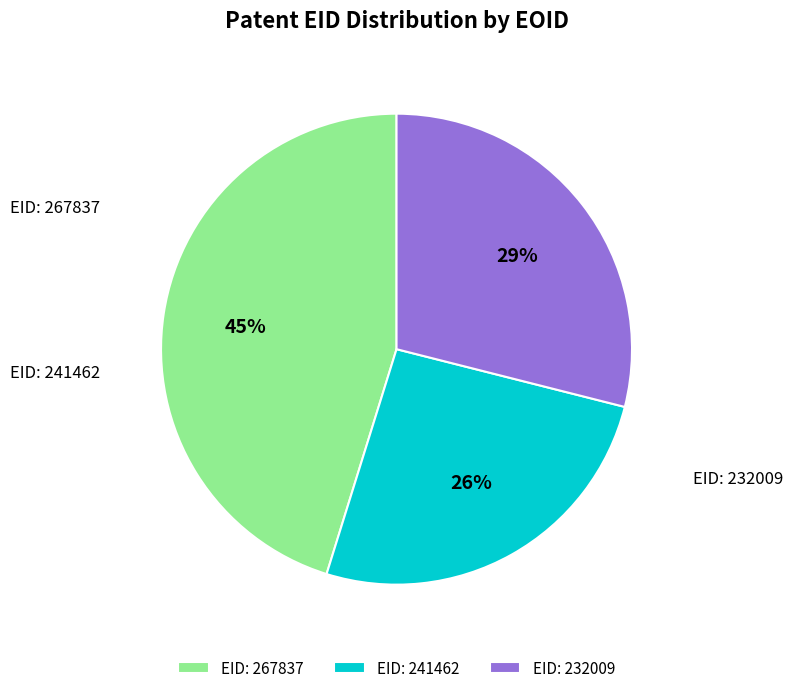

Count the number of slices in the pie.

3